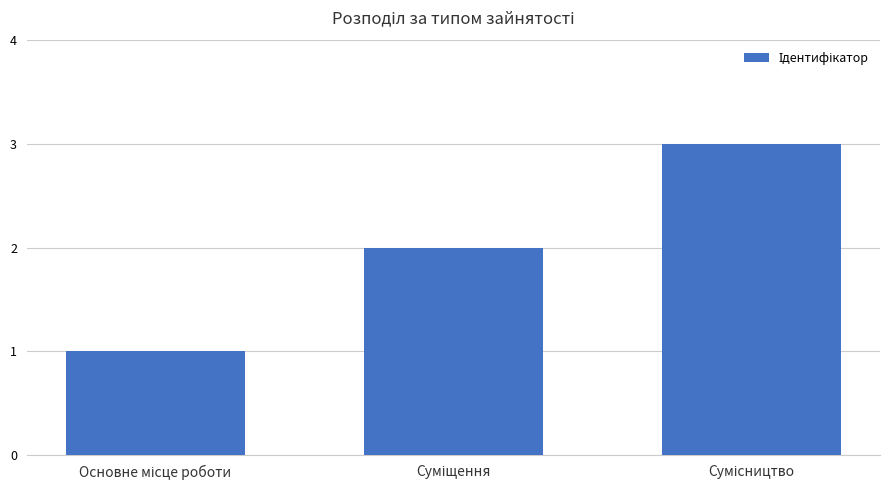

What is the sum of all values?

6